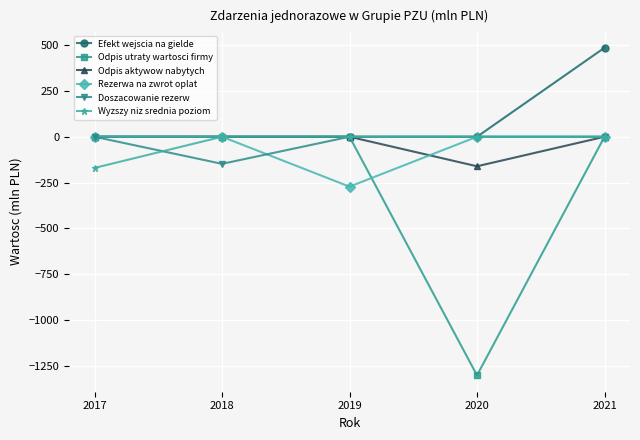

What is the minimum value shown in the chart?

-1301.0